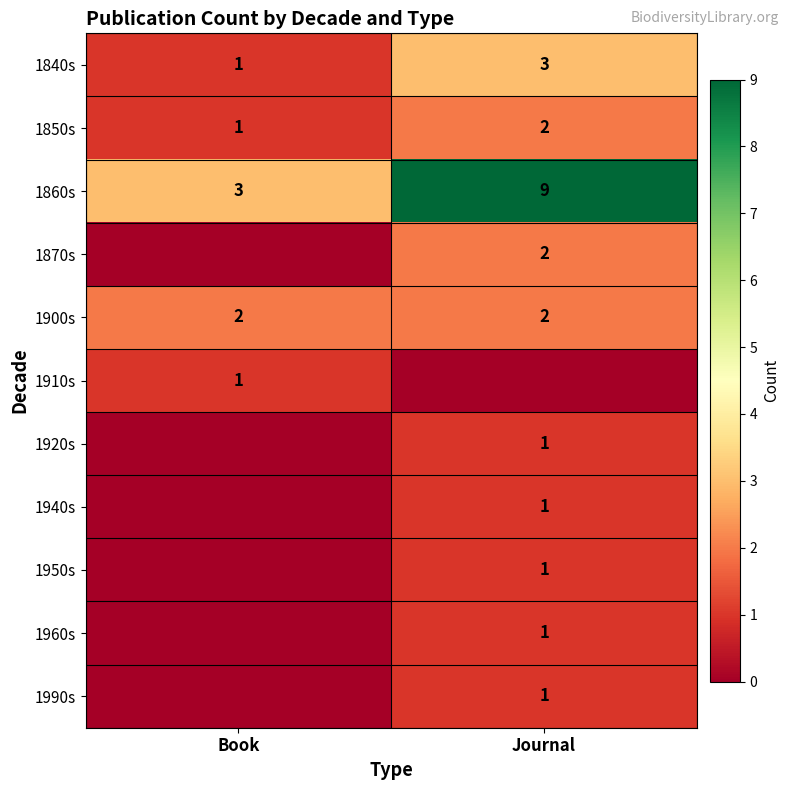

What is the sum of all 1860s values?

12